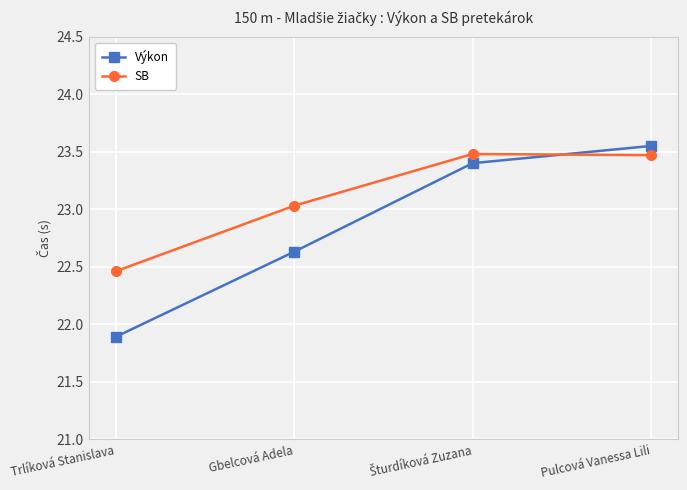

List the series in order of their overall mean, highest first.

SB, Výkon